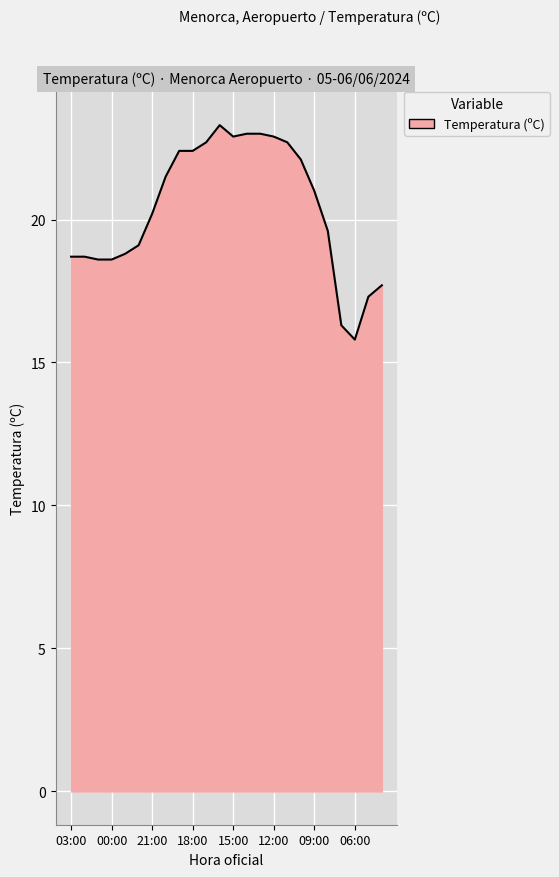

What is the minimum value shown in the chart?

15.8